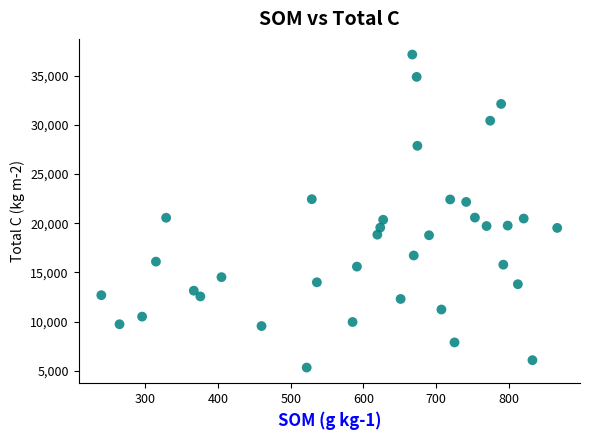

What is the range of X values (max minus min)?

626